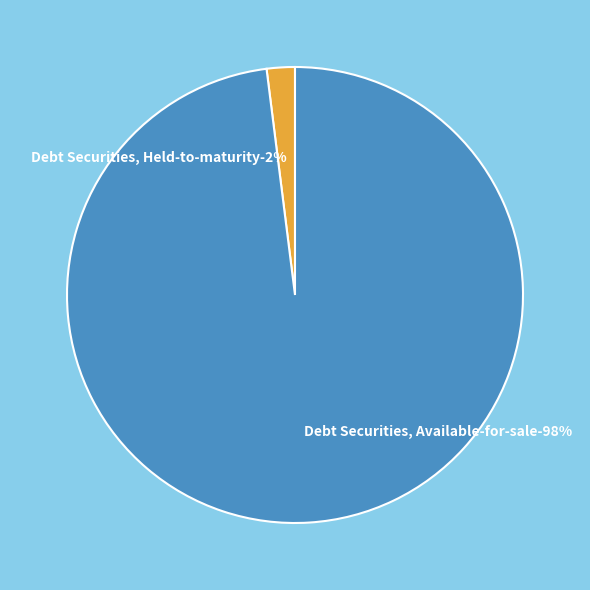

To the nearest percent, what portion does Debt Securities, Held-to-maturity represent?

2%